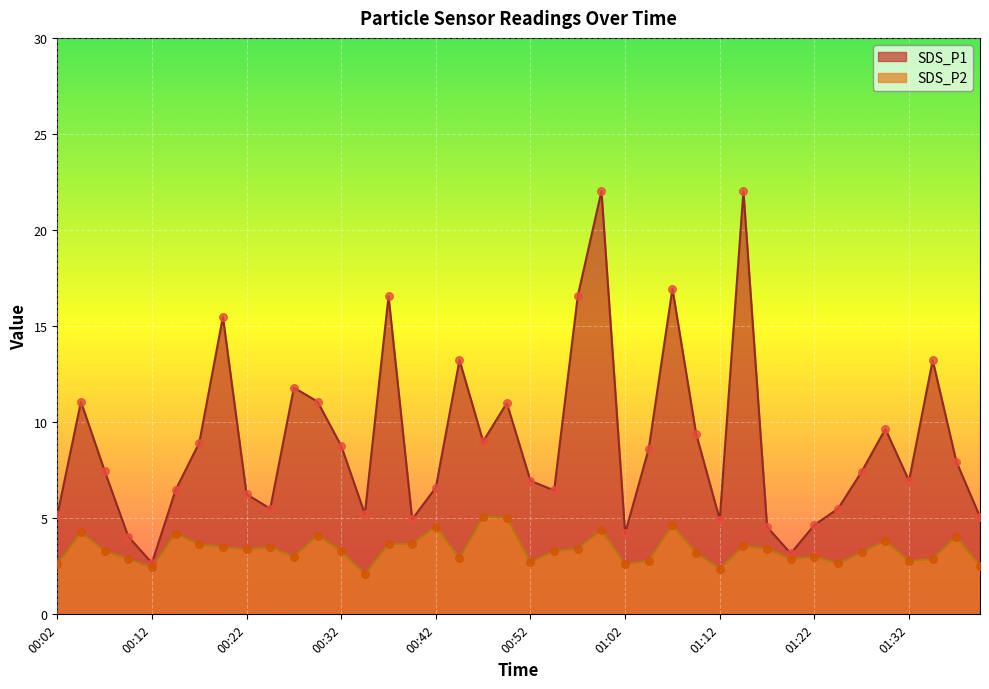

Which series has the largest total across all categories?

SDS_P1